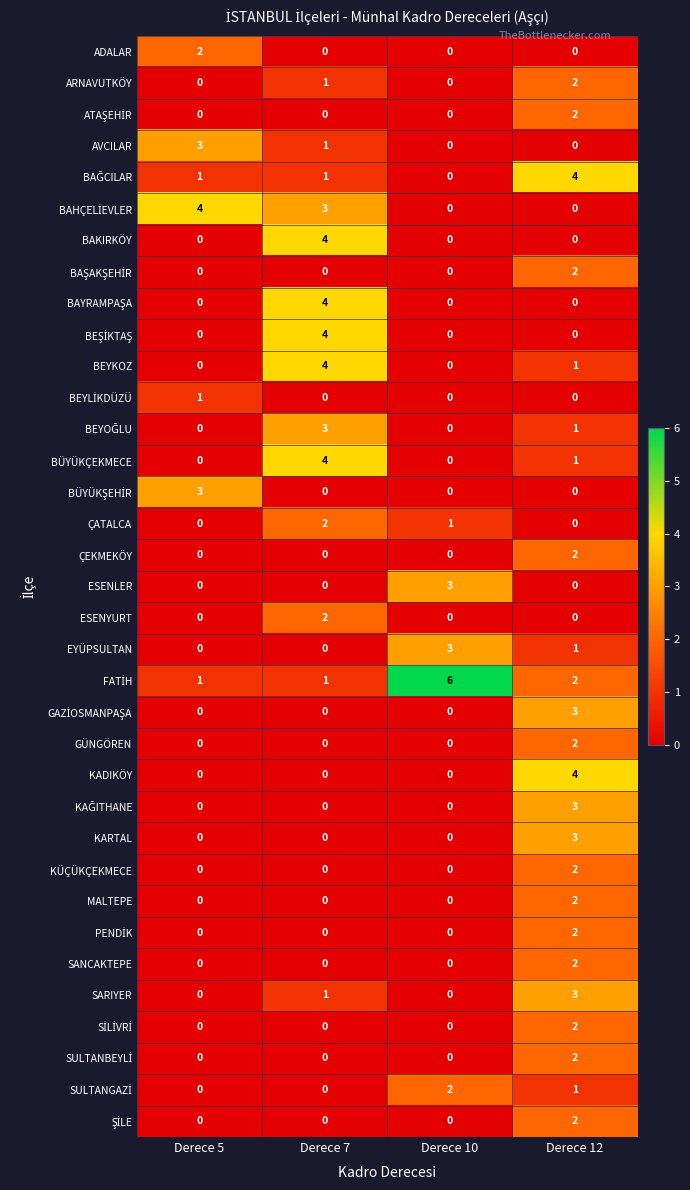

What is the difference between the highest and lowest values at Derece 12?

4